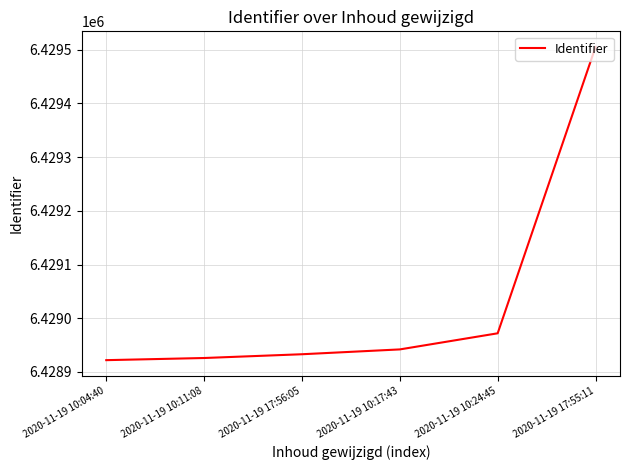

True or false: there are more than 2 points higher than both neighbors.

False